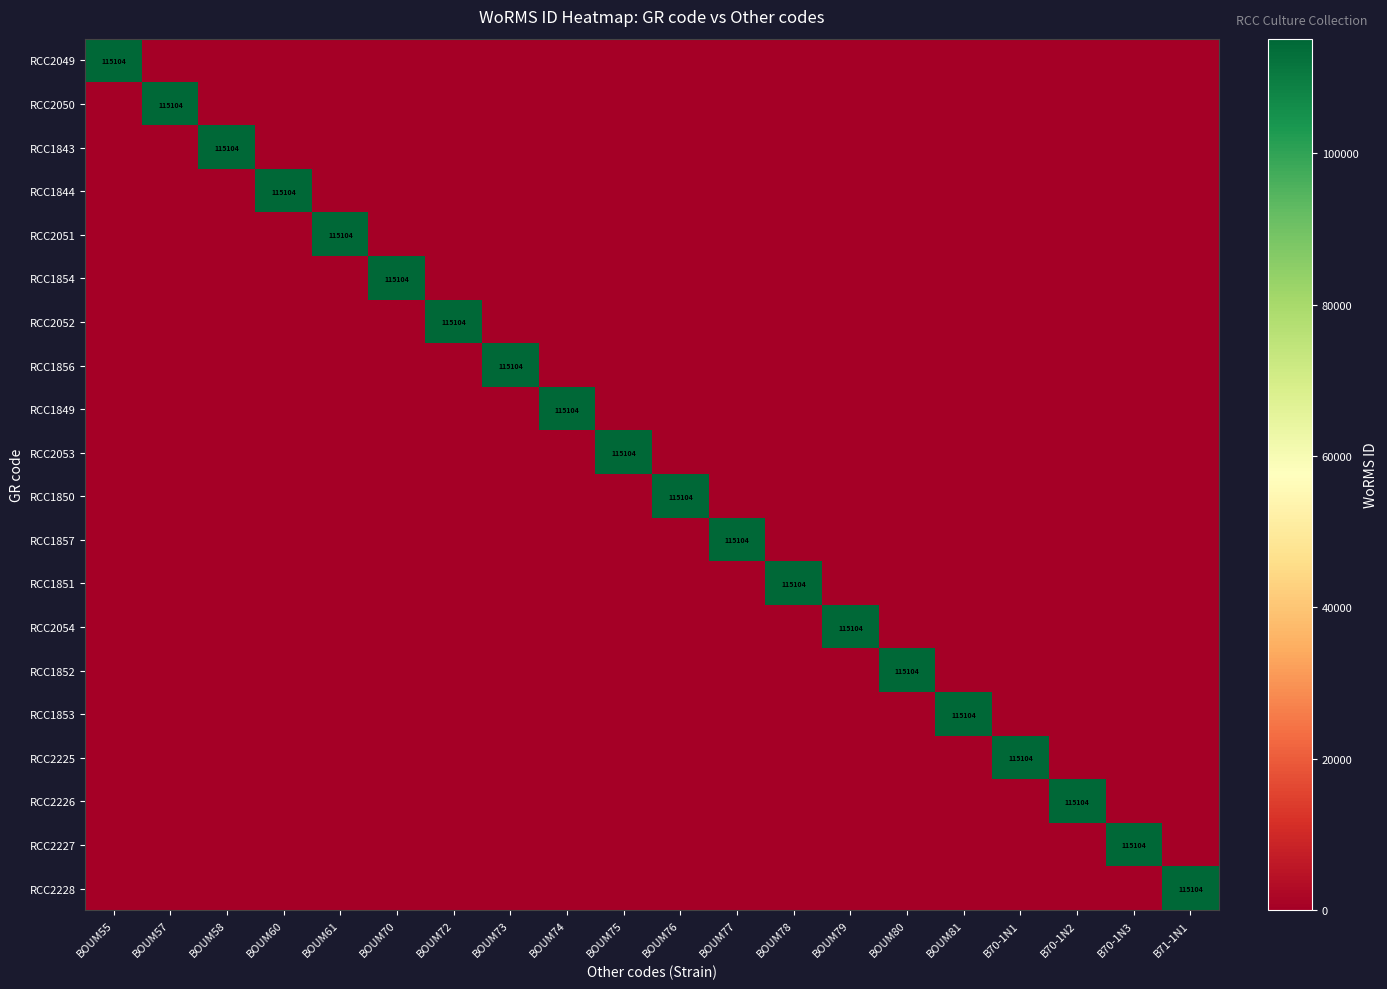

Between BOUM57 and B70-1N1, which is larger?

BOUM57